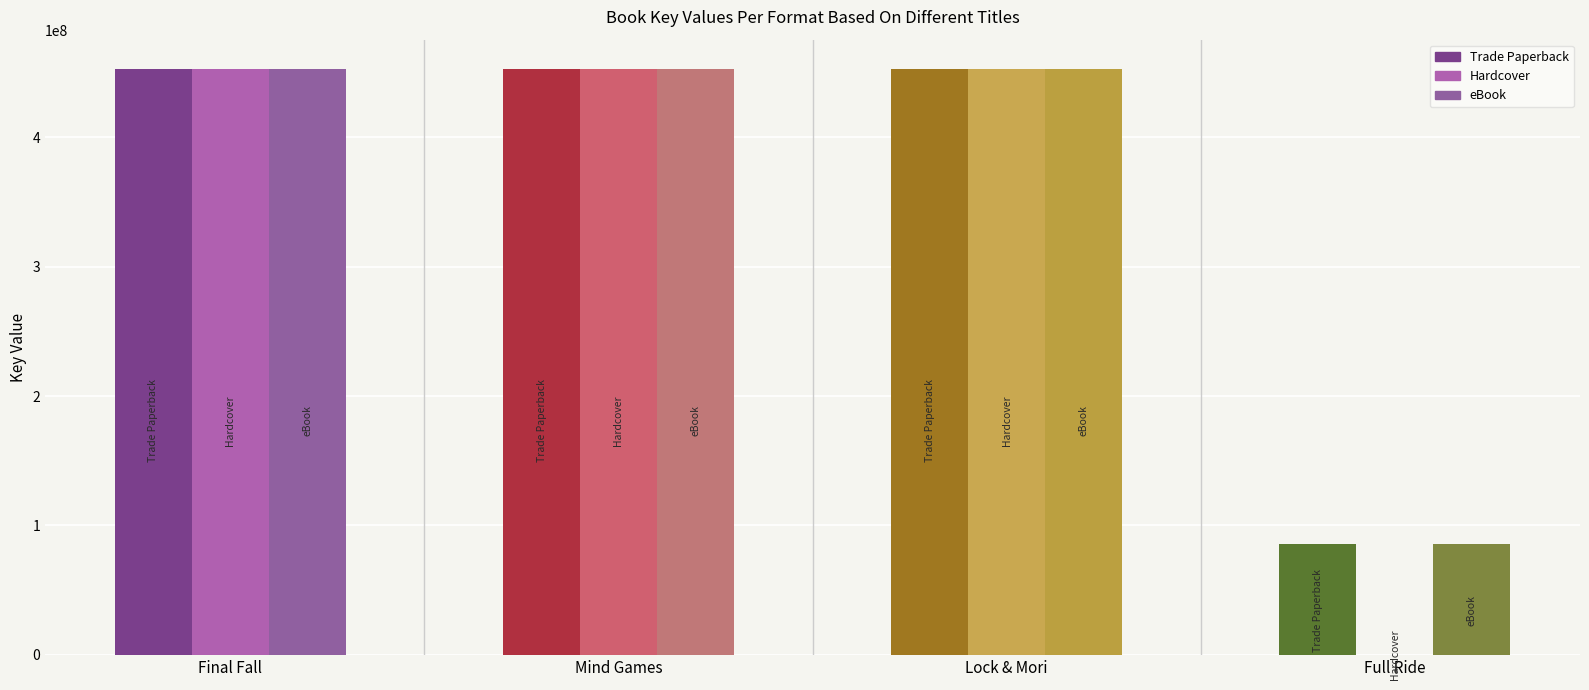

What is the maximum value shown in the chart?

452869129